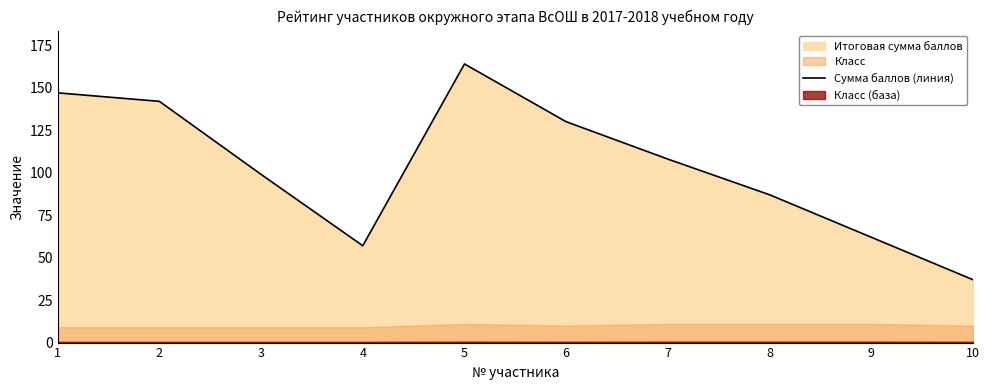

What is the value of the 7th point from the left?

108